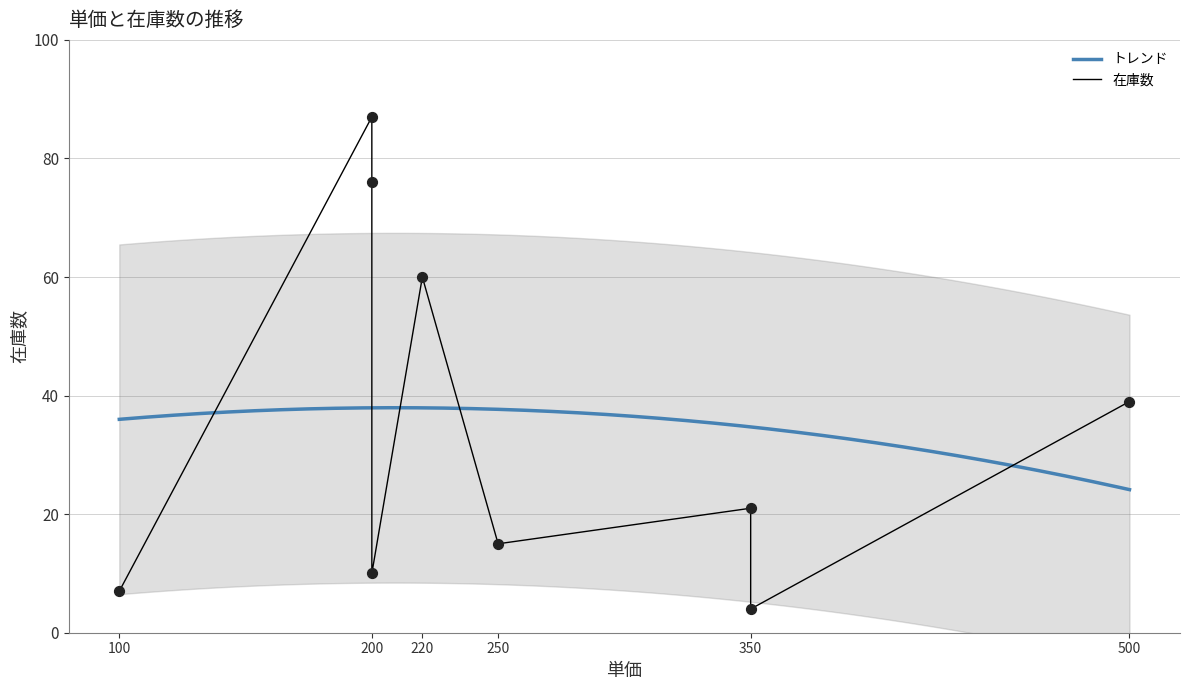

What is the highest value of the トレンド series?

38.0